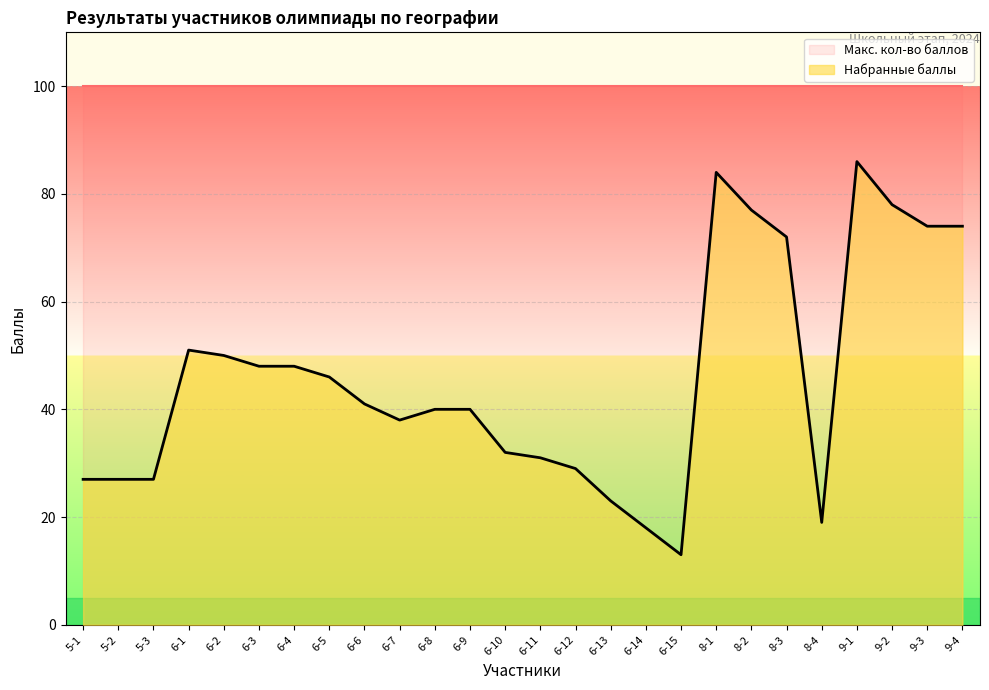

Does the chart display data point markers on the line(s)?

No